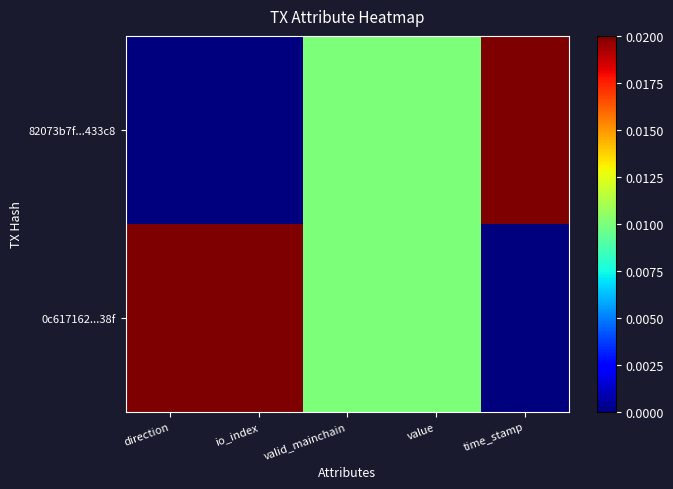

Rank the series by their average value, from lowest to highest.

82073b7f...433c8, 0c617162...38f